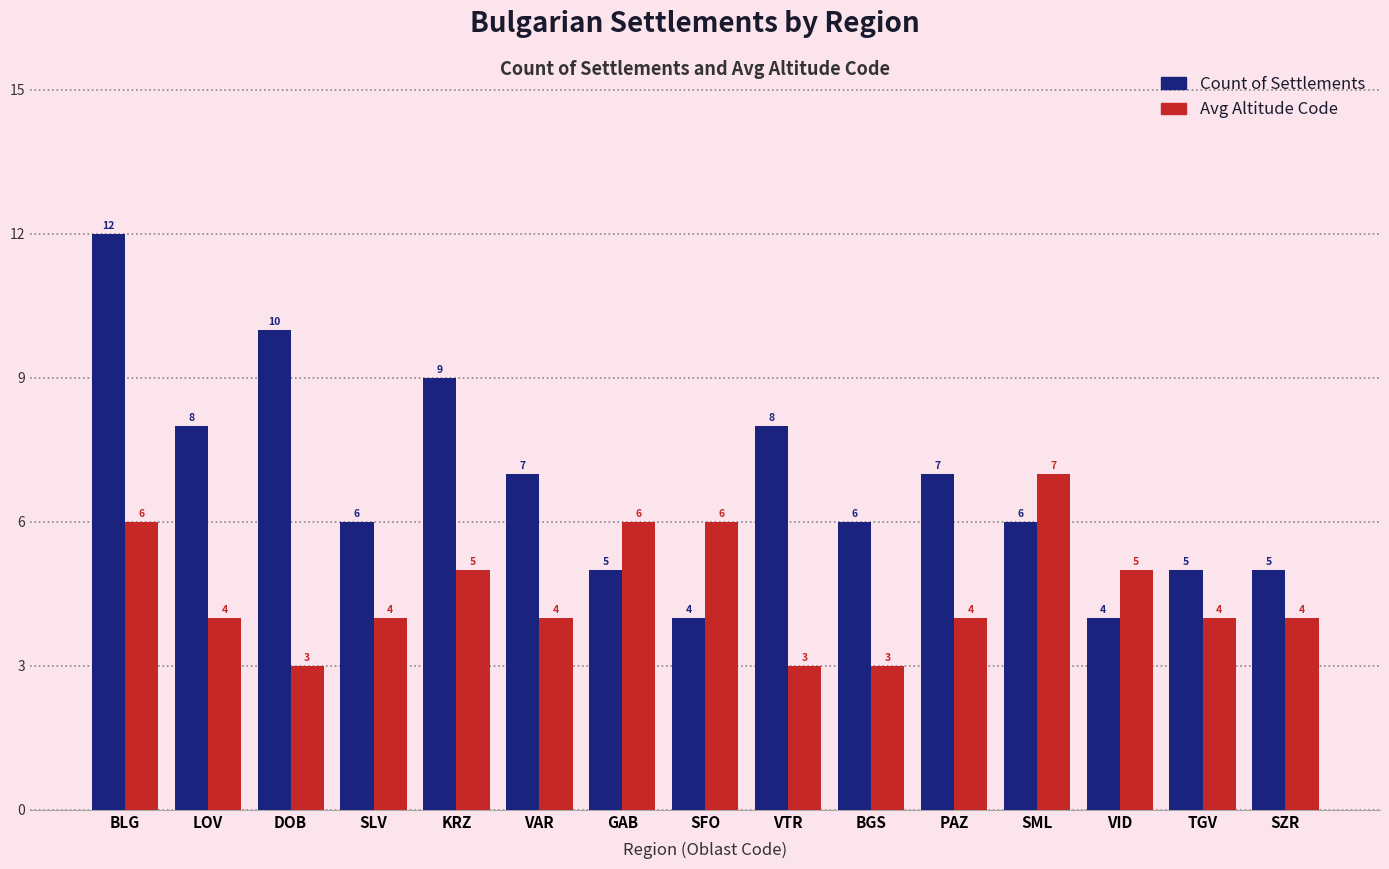

How many values in the Count of Settlements series are below 6?

5